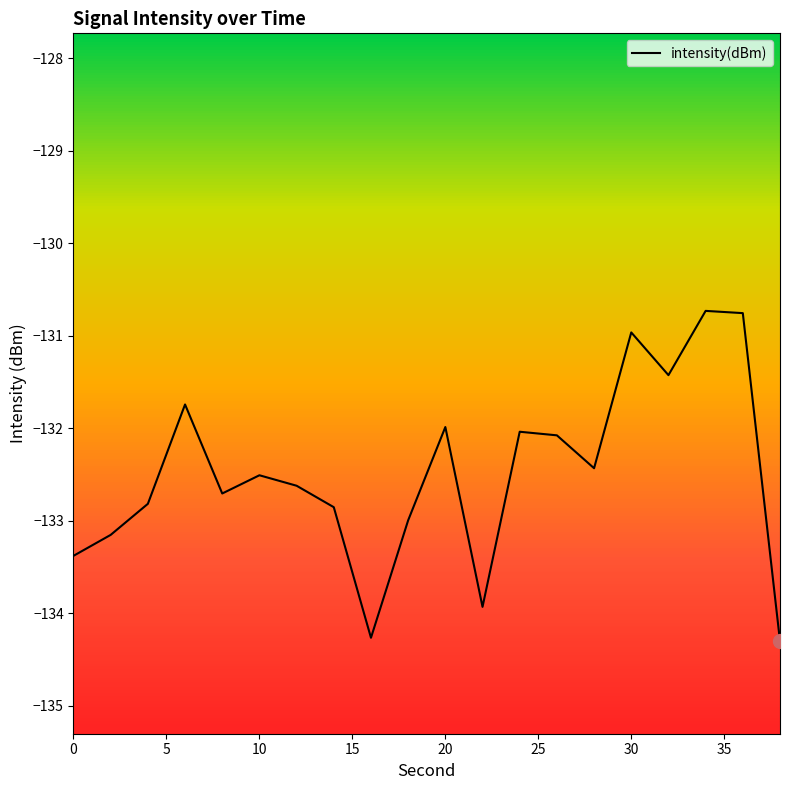

What is the average value?

-132.5